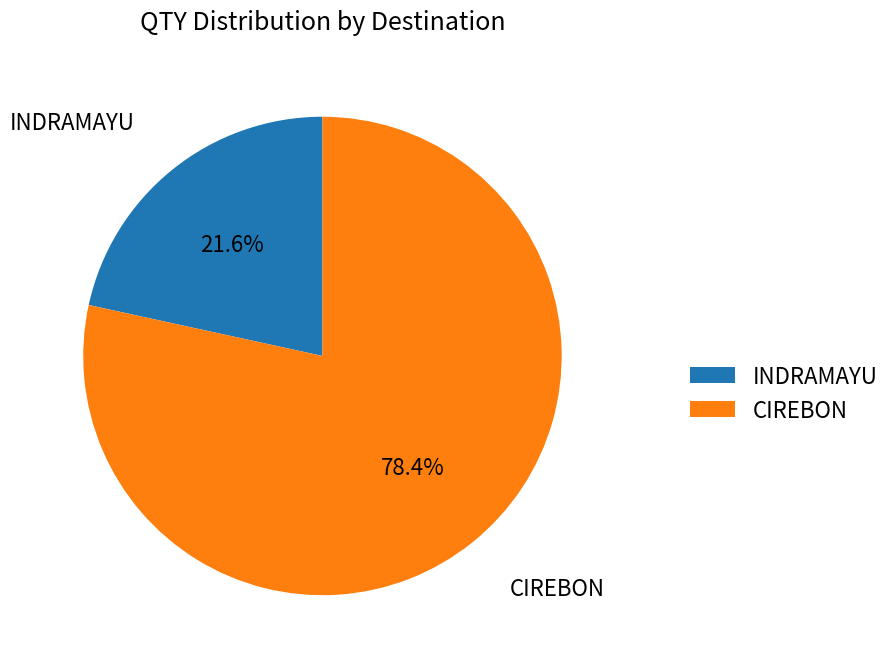

What is the ratio of the value at INDRAMAYU to the value at CIREBON?

0.3